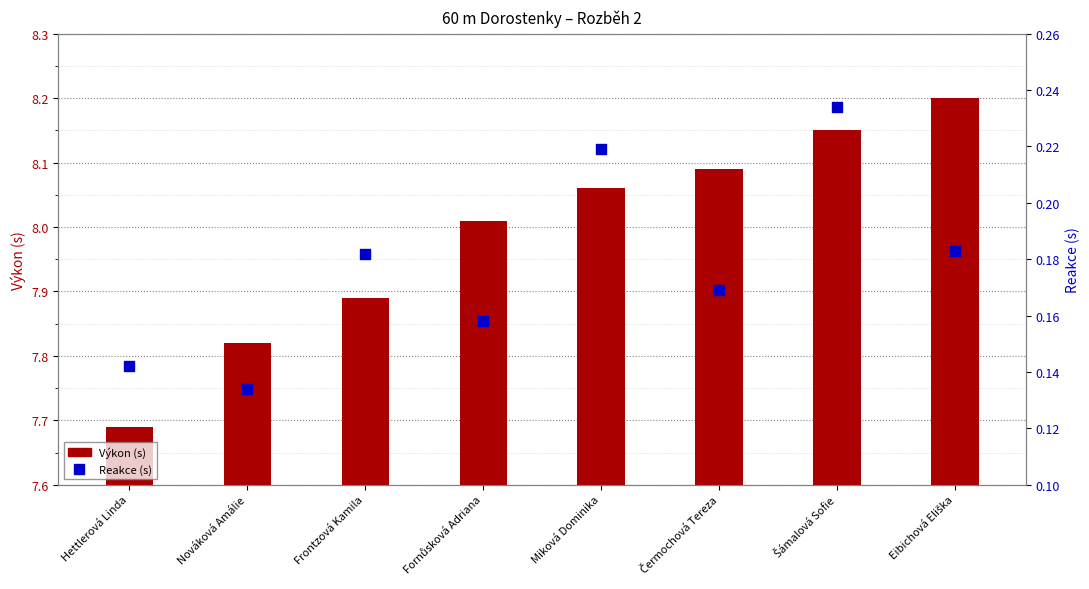

Which series reaches the maximum Y coordinate?

Výkon (s)